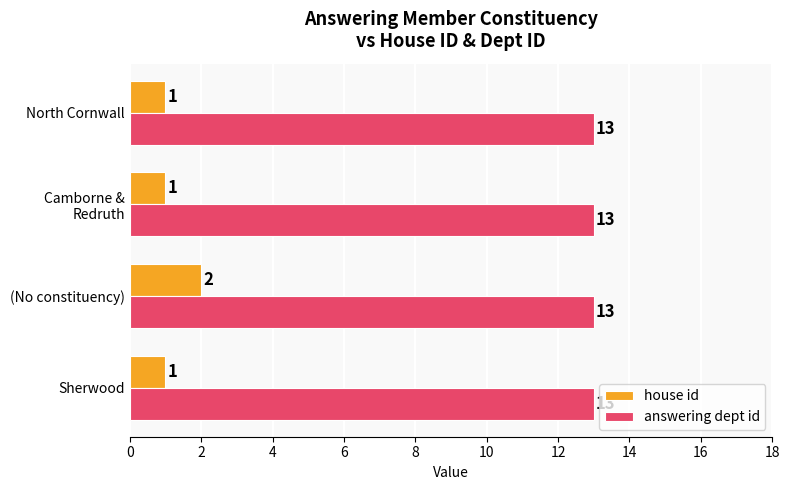

Rank the series at (No constituency) from highest to lowest value.

answering dept id, house id